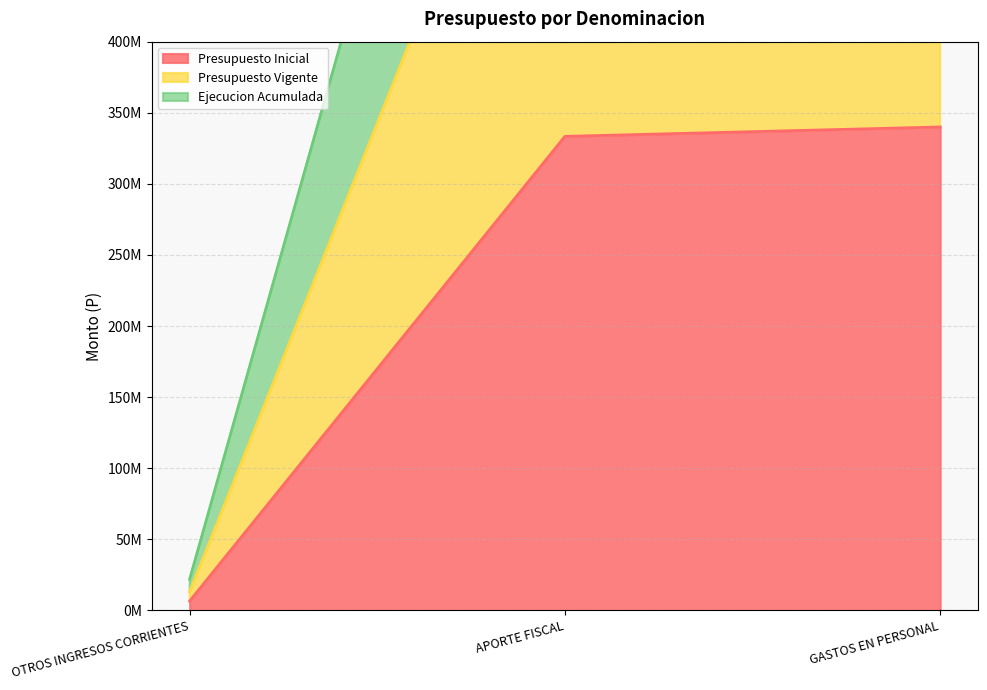

At which category is the sum across all series the highest?

GASTOS EN PERSONAL